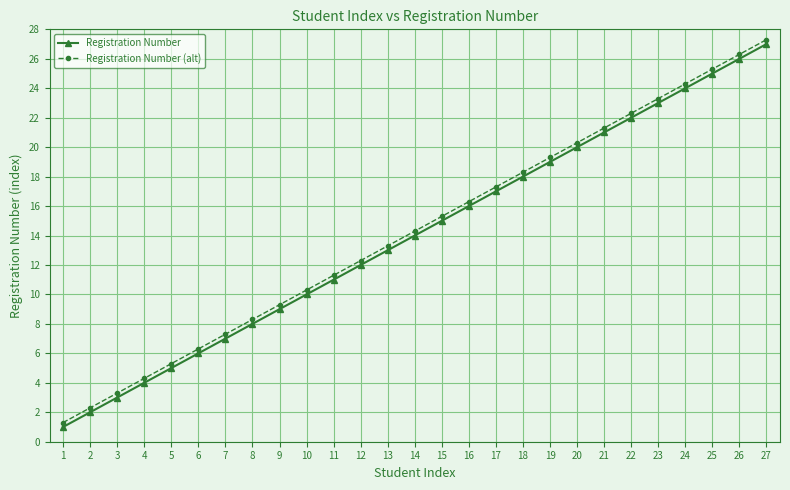

What is the highest value of the Registration Number series?

27.0